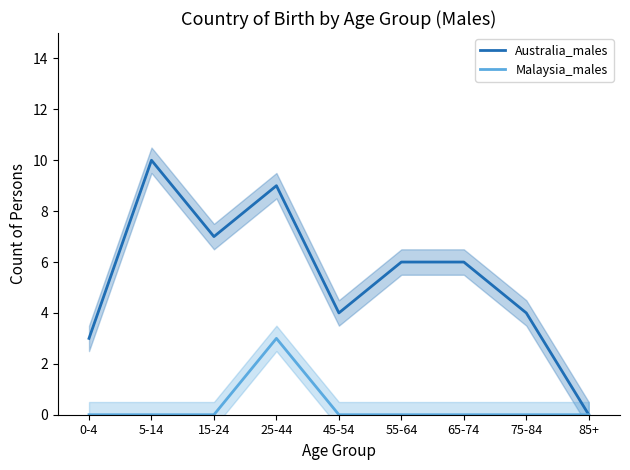

At which label does Australia_males reach its peak?

5-14